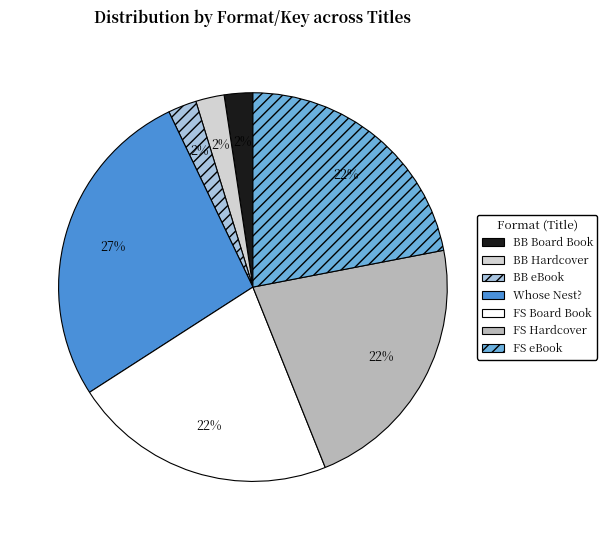

What percentage is the FS eBook slice, to the nearest percent?

22%